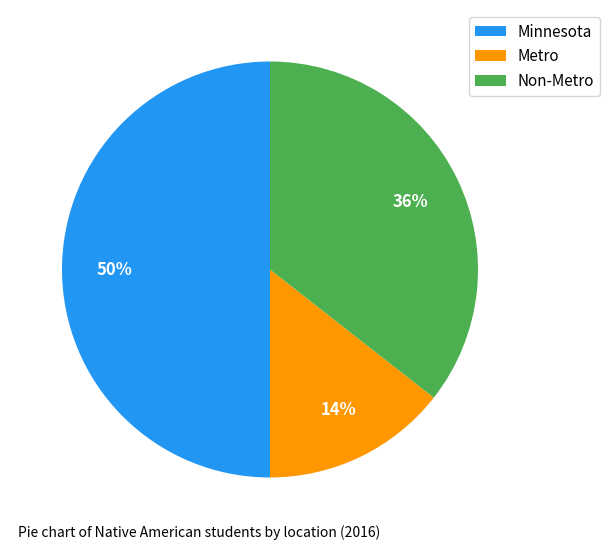

Rank the categories by value from highest to lowest.

Minnesota, Non-Metro, Metro